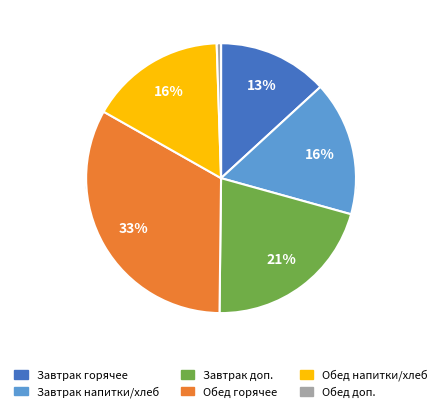

Does any single category account for the majority?

No